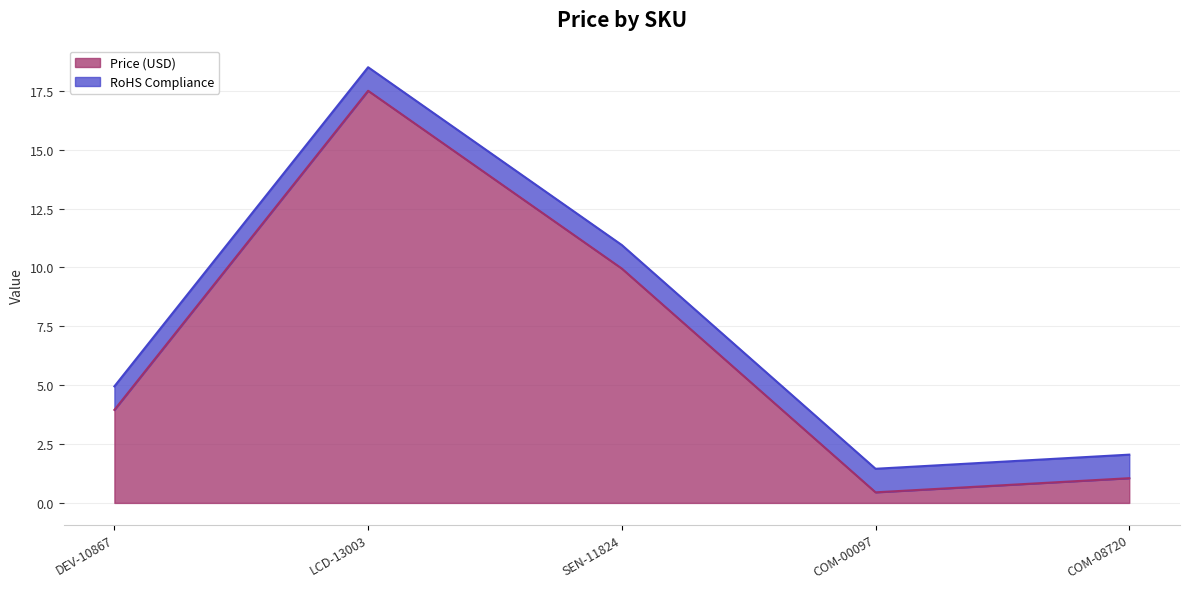

Does the chart display data point markers on the line(s)?

No